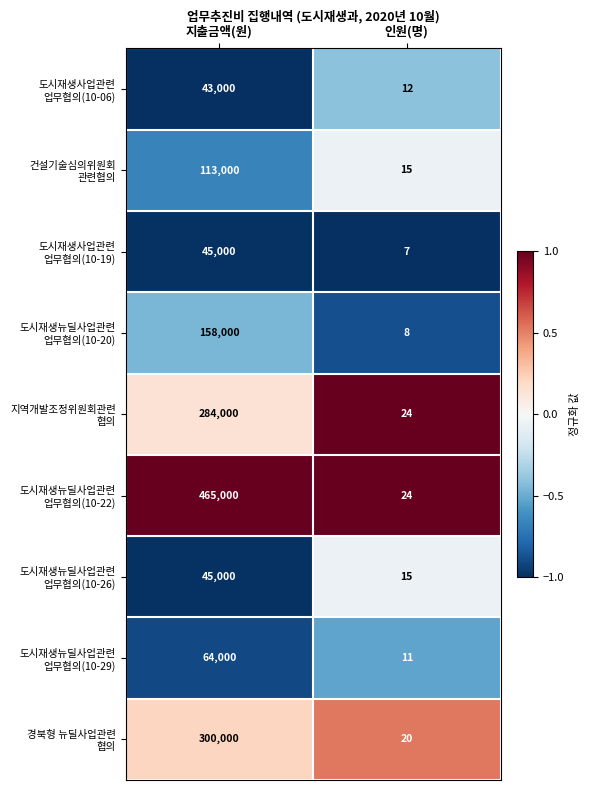

What is the spread (max minus min) of values at 인원(명)?

17